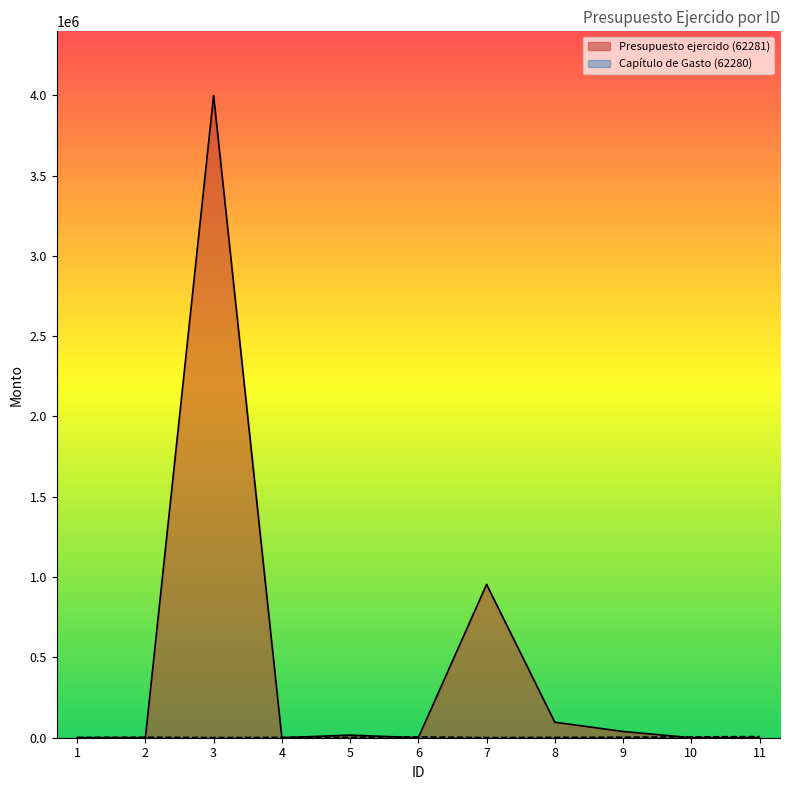

True or false: Presupuesto ejercido (62281) has a value of -1783199.4 at 10.

False